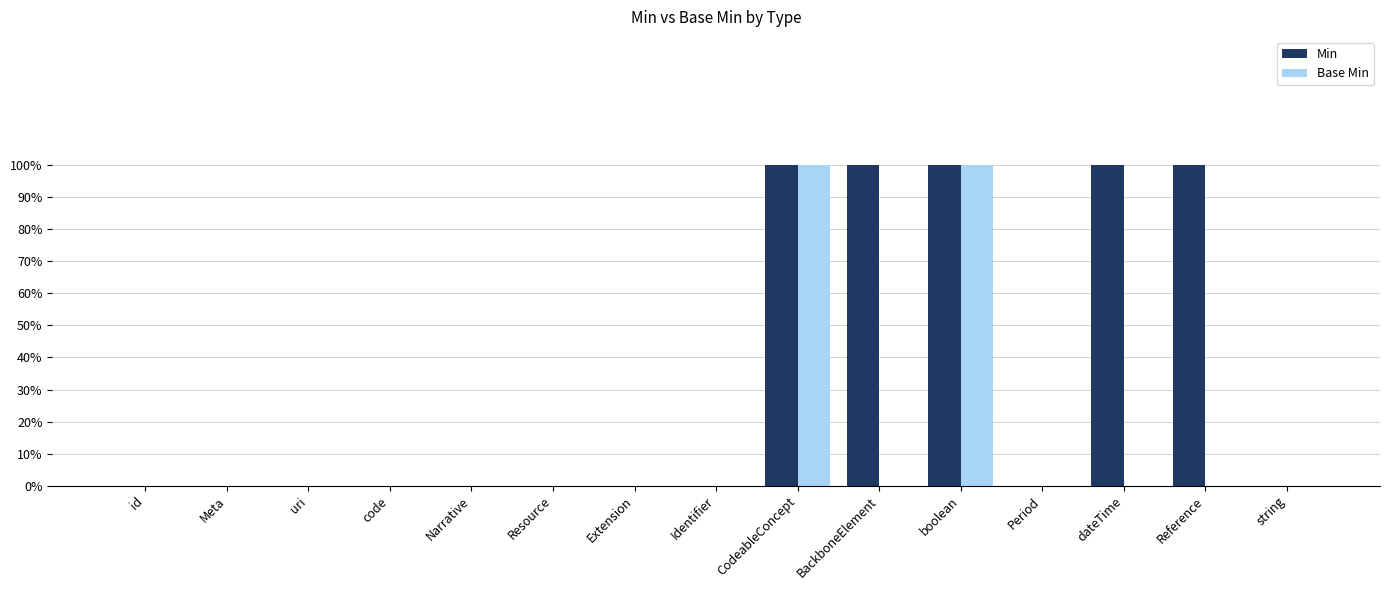

Which category has the lowest value across all series?

id